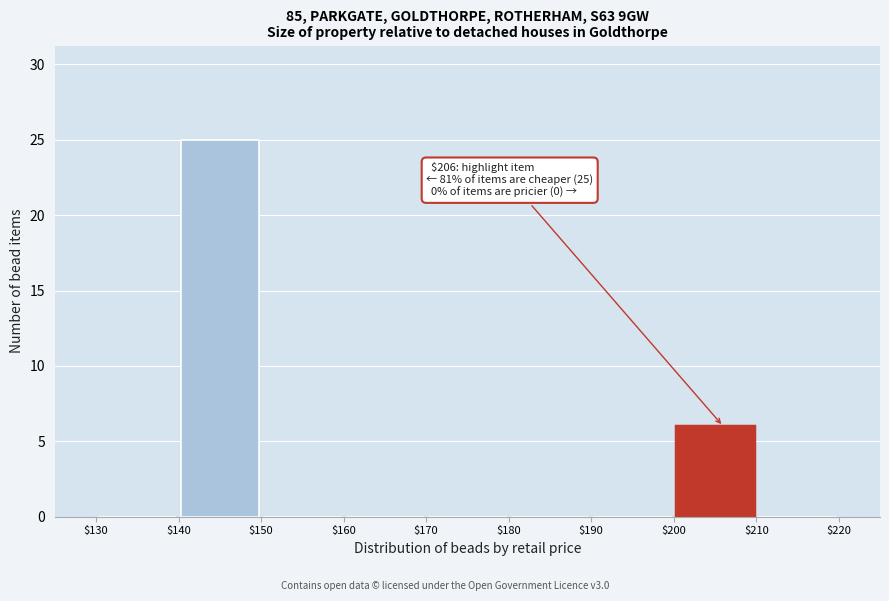

Over which range of the x-axis is the bar tallest?

$140 to $150